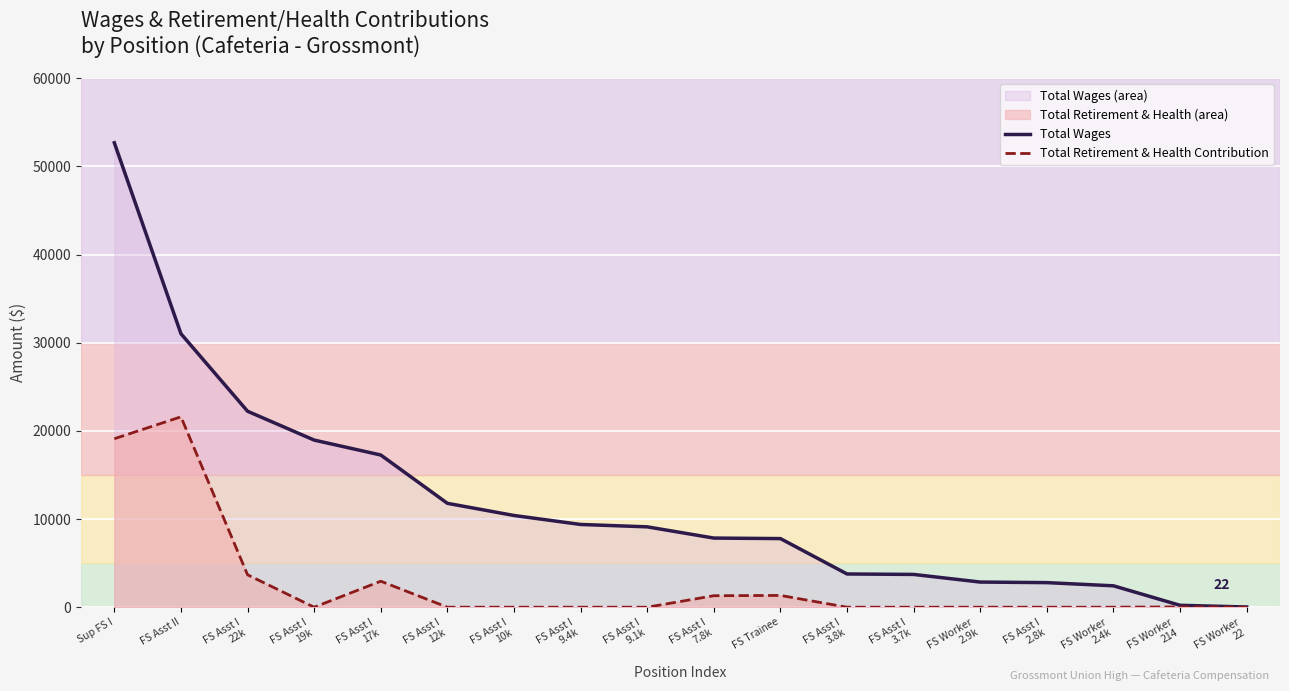

What is the sum of all Total Retirement & Health Contribution values?

49994